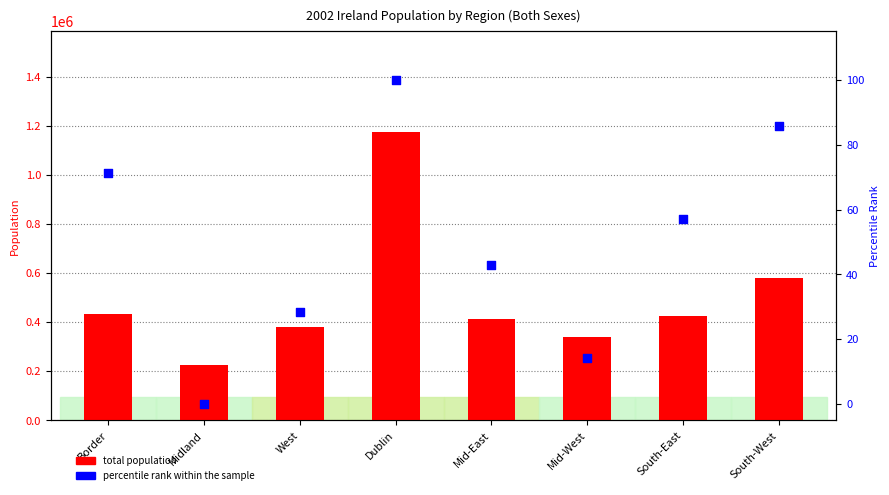

Which series reaches the maximum Y coordinate?

total population